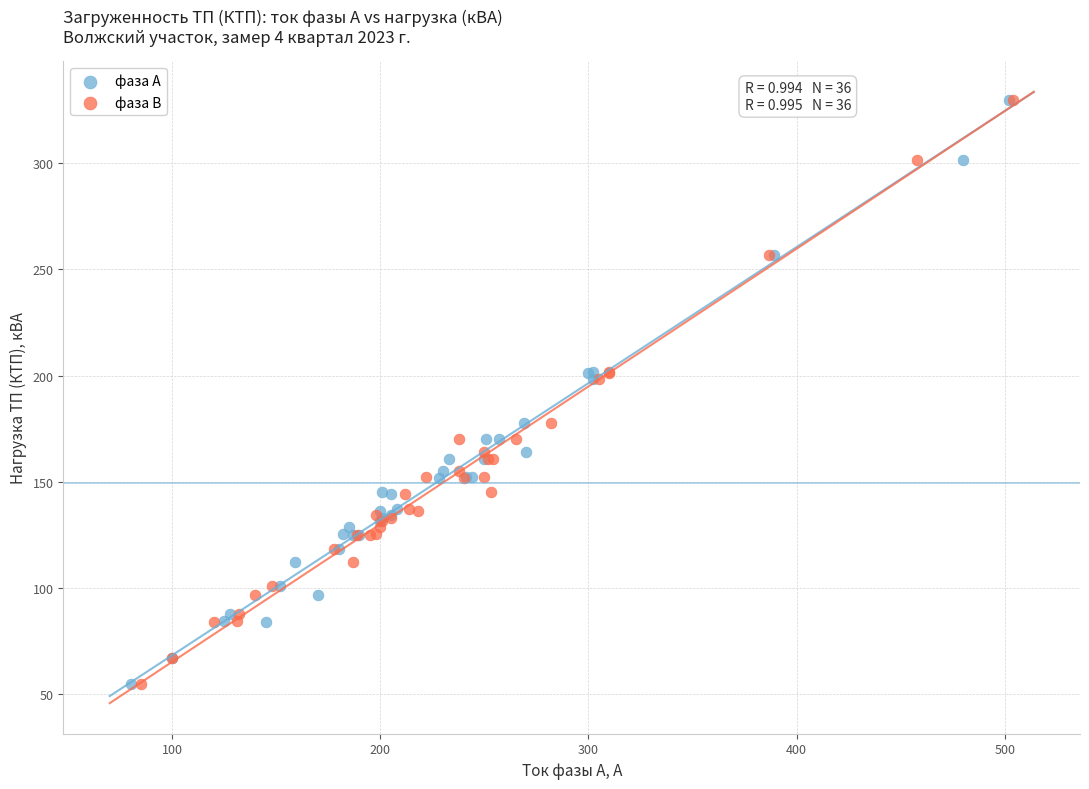

What are all the series names shown in the legend?

фаза А, фаза В